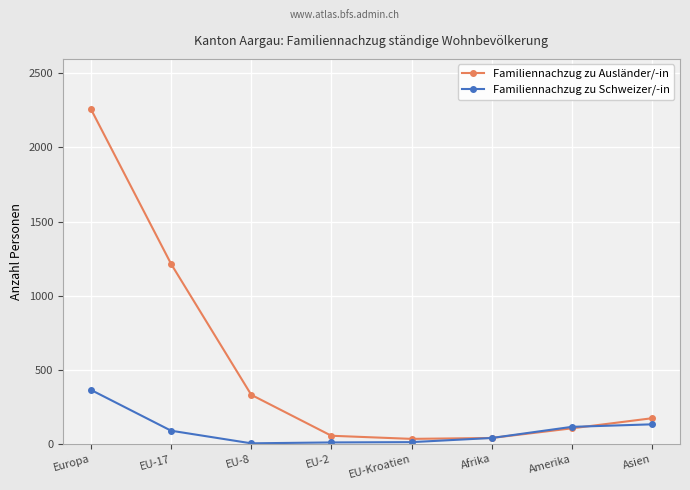

True or false: Familiennachzug zu Ausländer/-in has more than 1 interior local peaks.

False